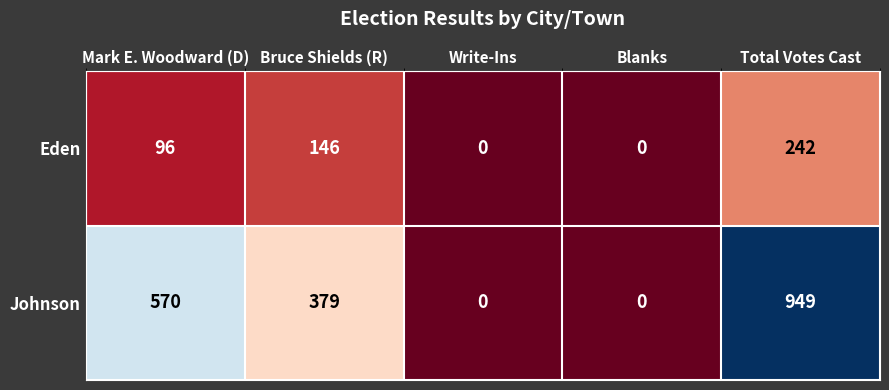

The value of Eden at Bruce Shields (R) is 146. True or false?

True